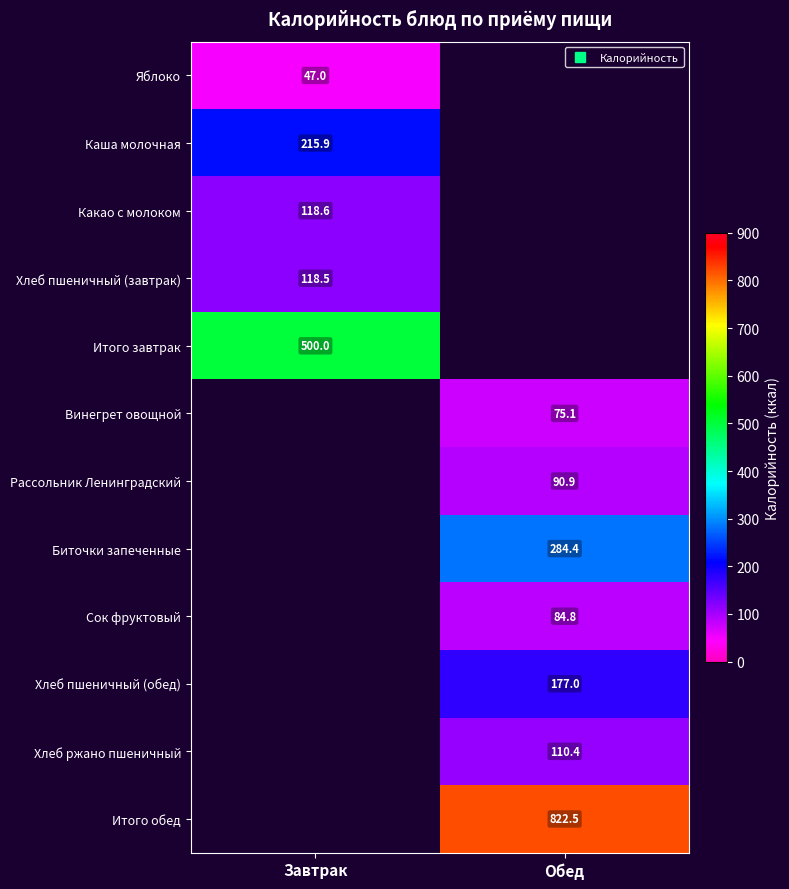

How many data points in Сок фруктовый are above 84?

1